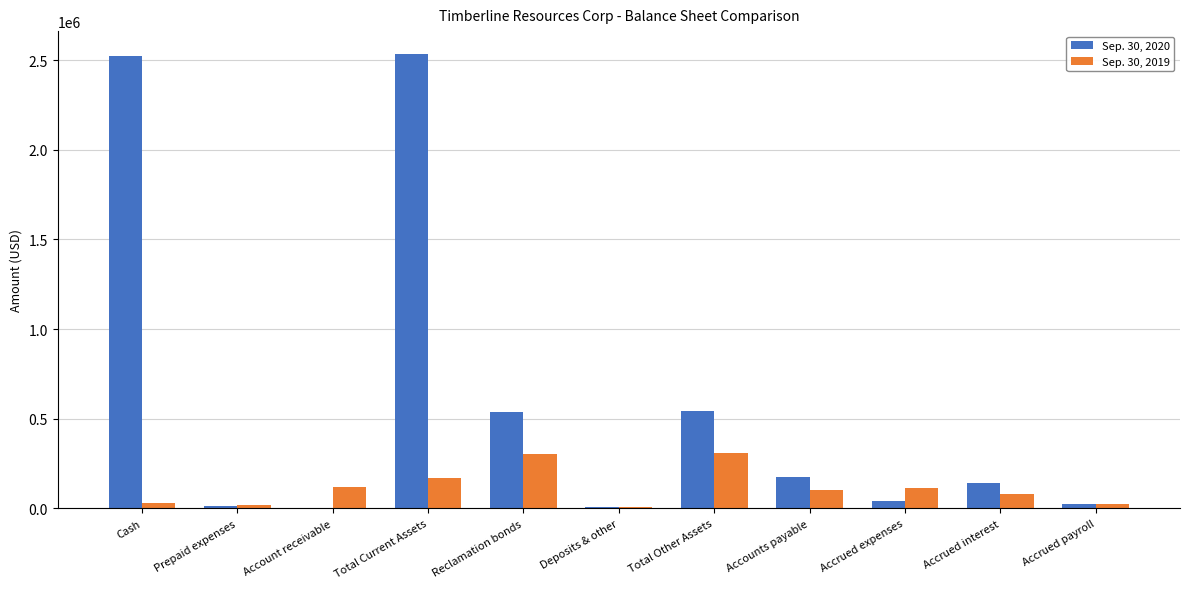

The value of Sep. 30, 2020 at Reclamation bonds is 538696. True or false?

True